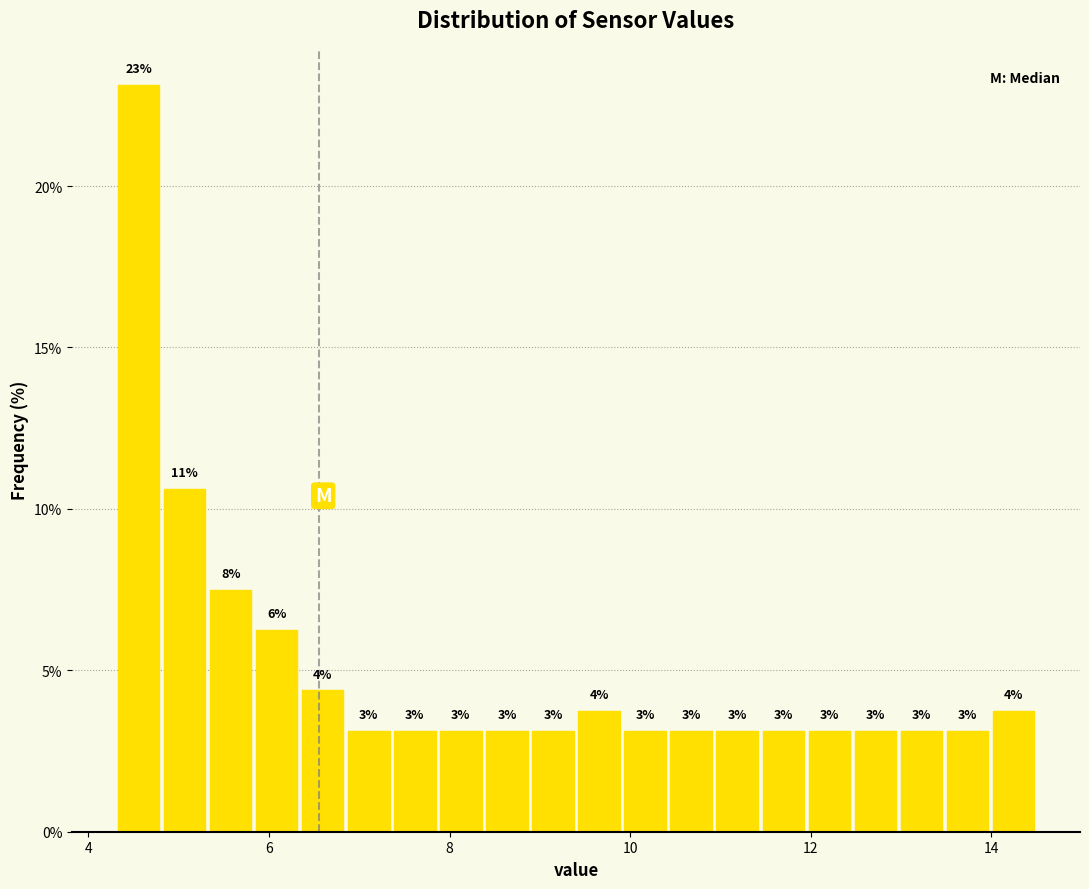

Around what value on the x-axis is the tallest bar? Give the approximate position of its centre, as read against the axis.

4.6